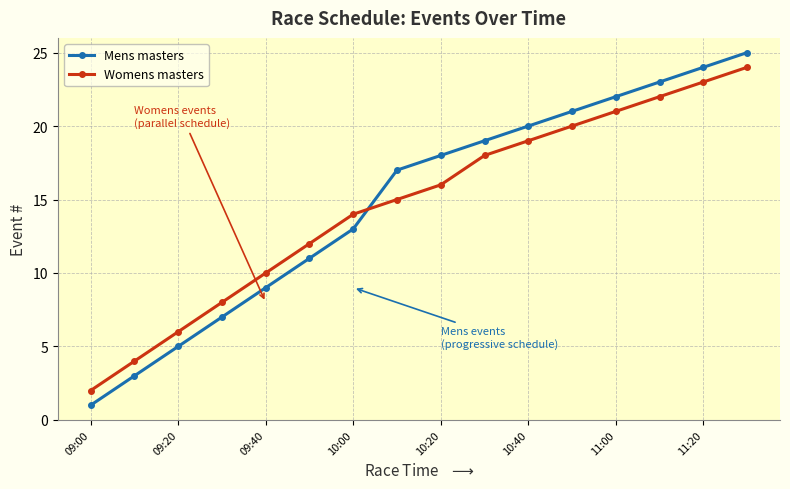

After their last crossing, which series has the higher values: Womens masters or Mens masters?

Mens masters